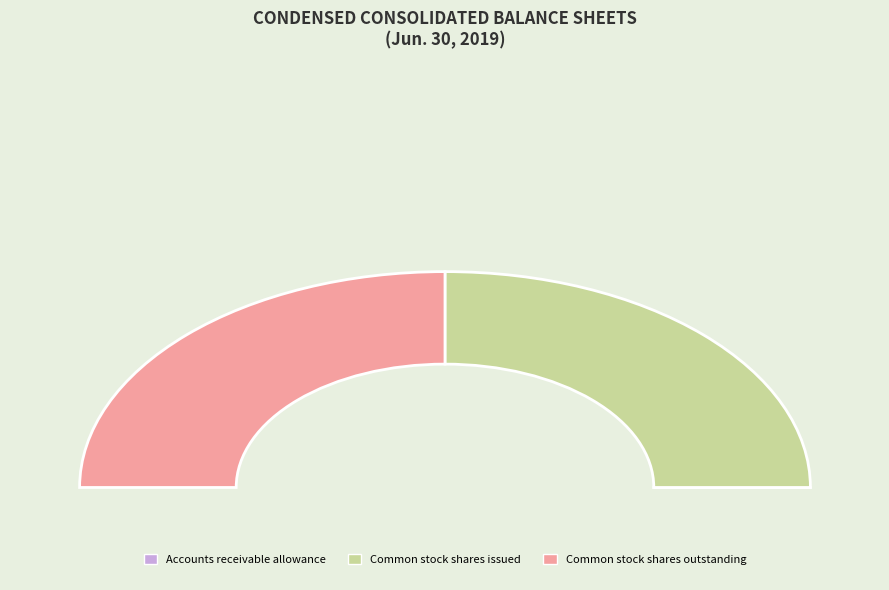

Is it true that Common stock shares outstanding is 50% of the pie?

True